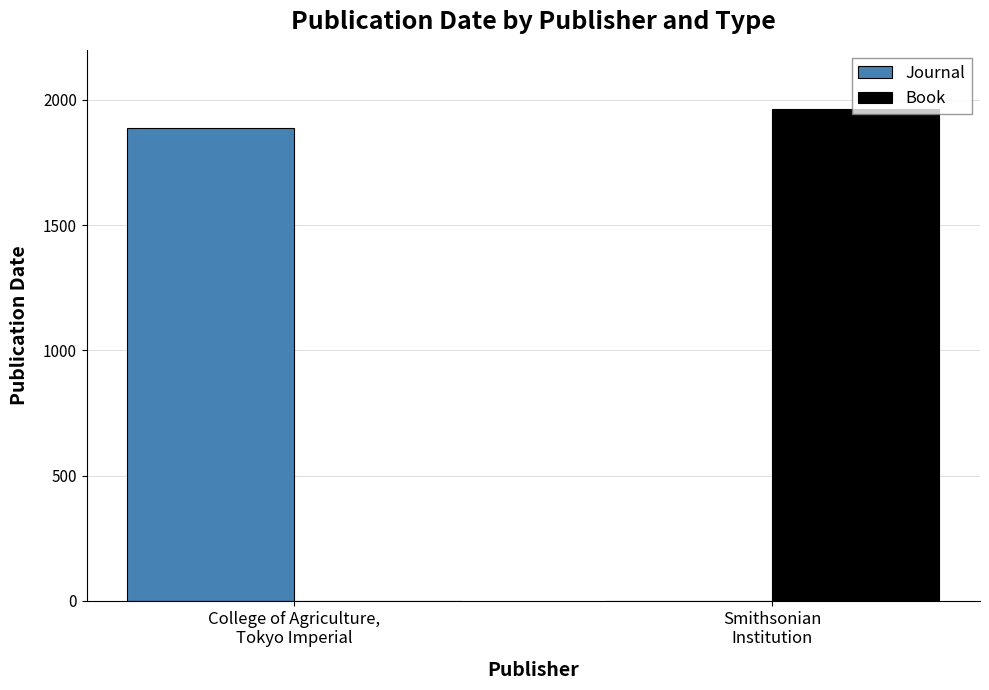

Which category has the highest value across all series?

Smithsonian
Institution